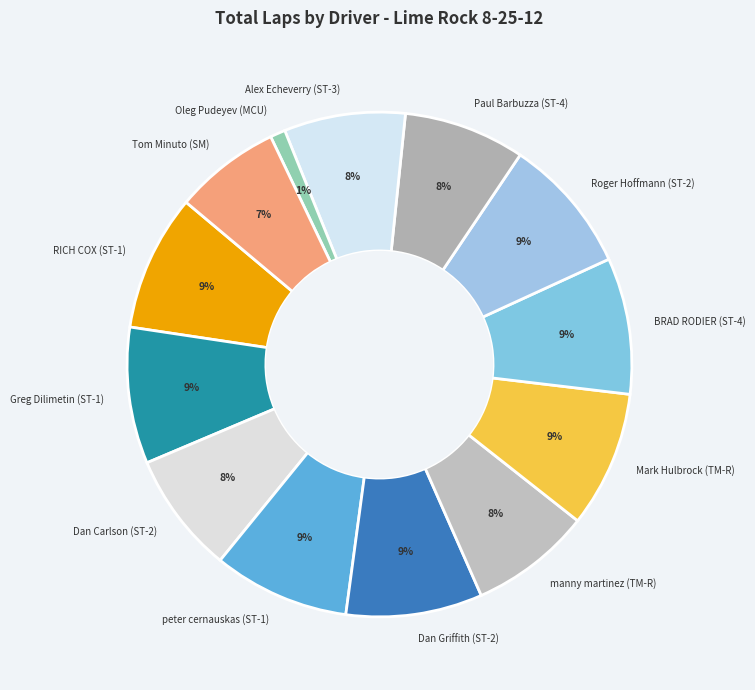

To the nearest percent, what is the average slice percentage?

8%